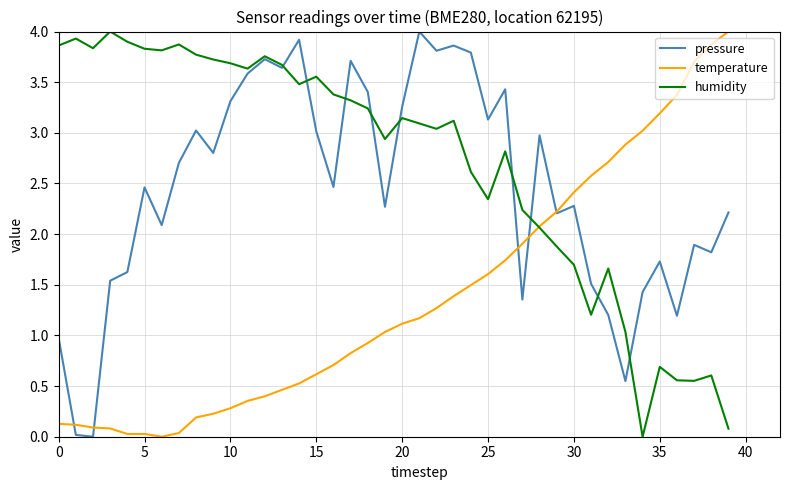

In humidity, how many points are higher than both neighbors (excluding endpoints)?

11